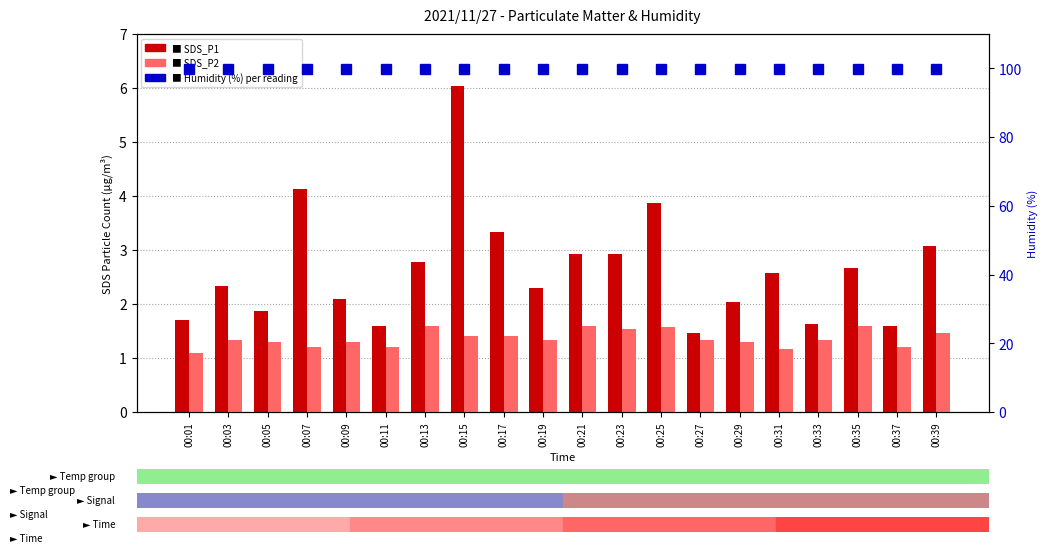

Which series has the widest spread of values?

SDS_P1